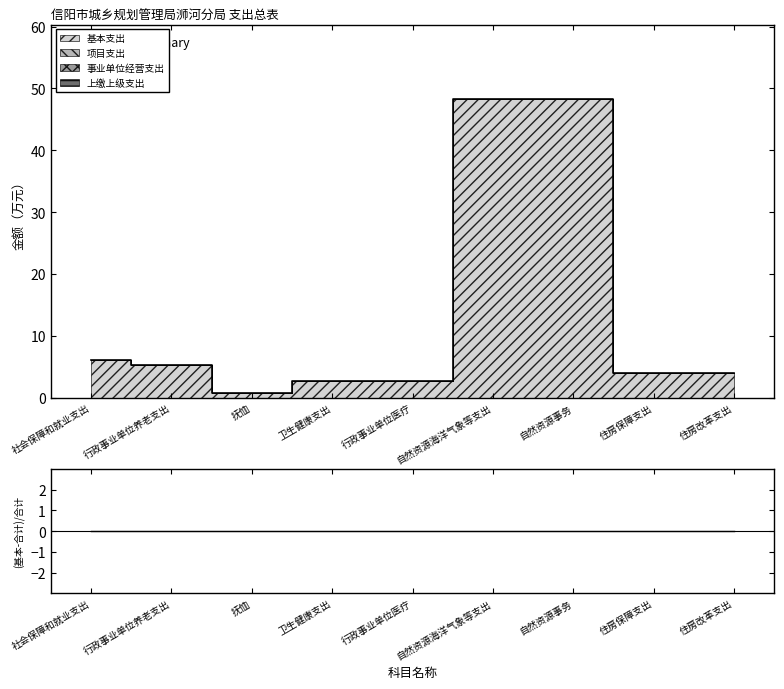

Reading left to right, list all the values displayed in this chart.

基本支出: 6.0	5.2	0.8	2.7	2.7	48.3	48.3	3.9	3.9
项目支出: 0.0	0.0	0.0	0.0	0.0	0.0	0.0	0.0	0.0
事业单位经营支出: 0.0	0.0	0.0	0.0	0.0	0.0	0.0	0.0	0.0
上缴上级支出: 0.0	0.0	0.0	0.0	0.0	0.0	0.0	0.0	0.0